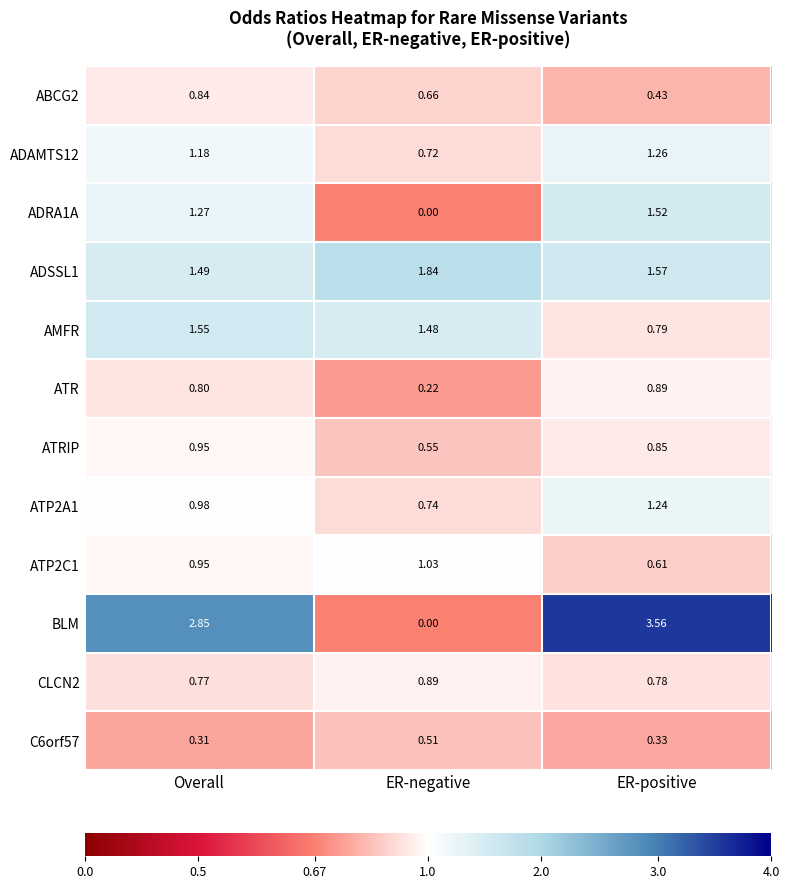

Which series changed the most between Overall and ER-positive?

AMFR